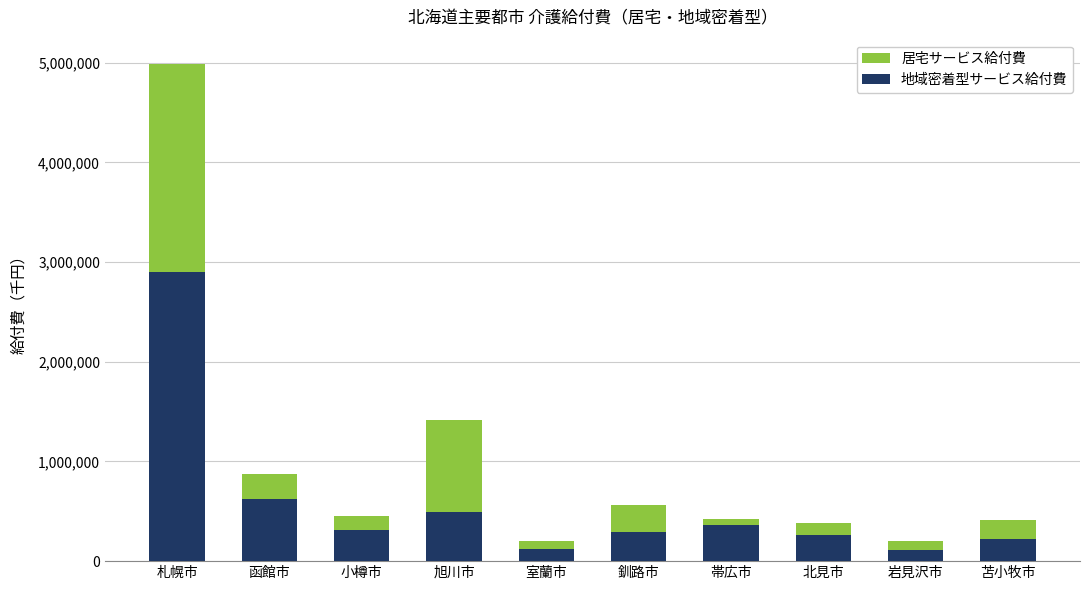

What position from the right is 旭川市?

7